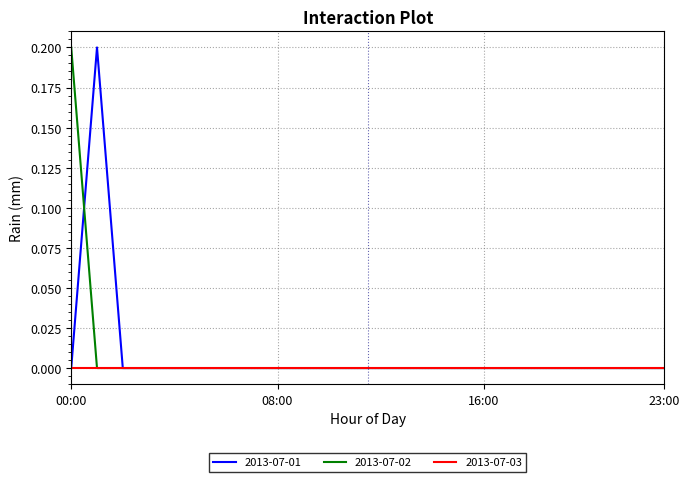

Count the number of categories in the chart.

24